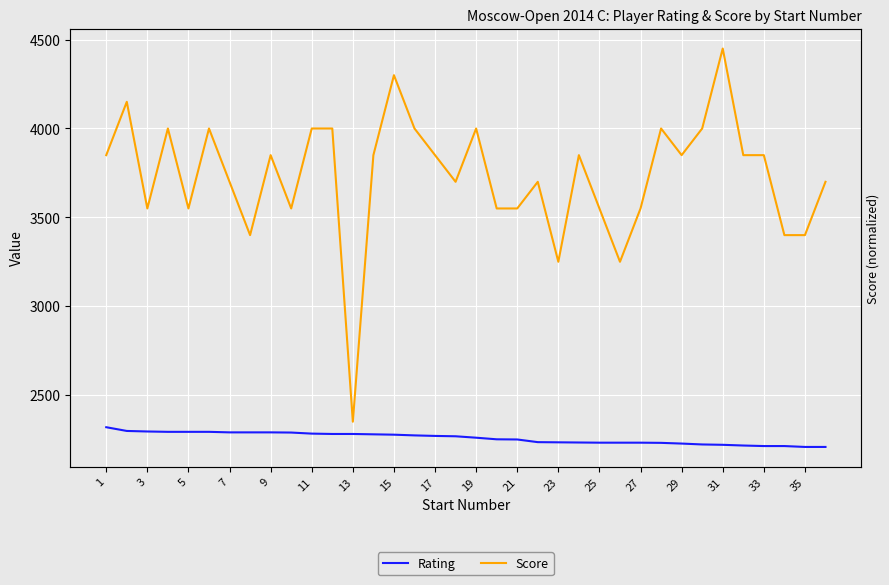

True or false: Rating and Score intersect in this chart.

False